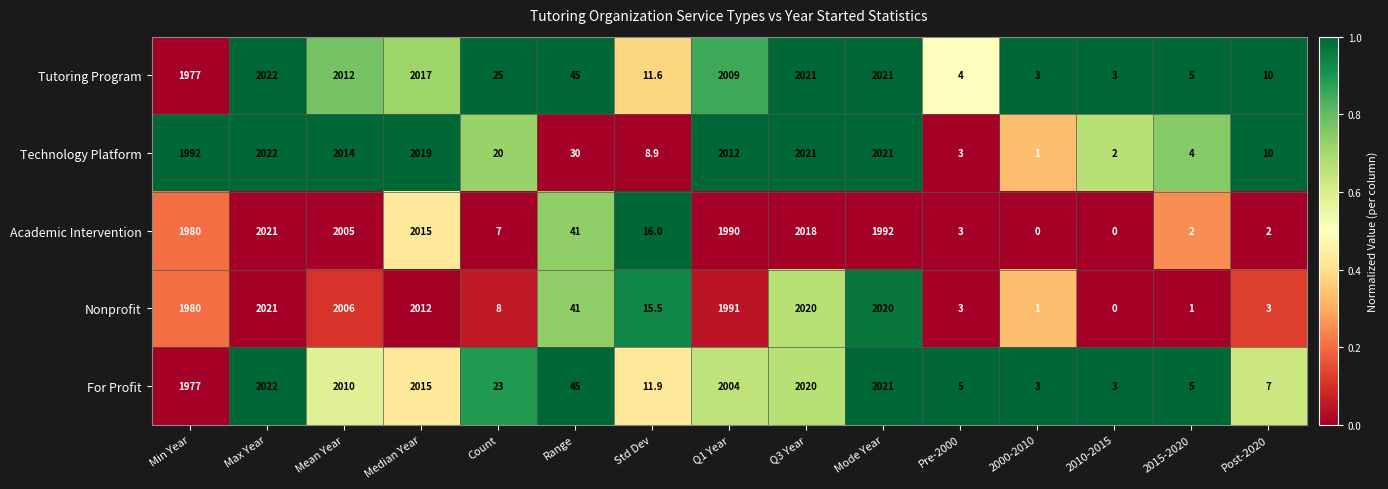

Which series changed the most between 2010-2015 and Post-2020?

Technology Platform